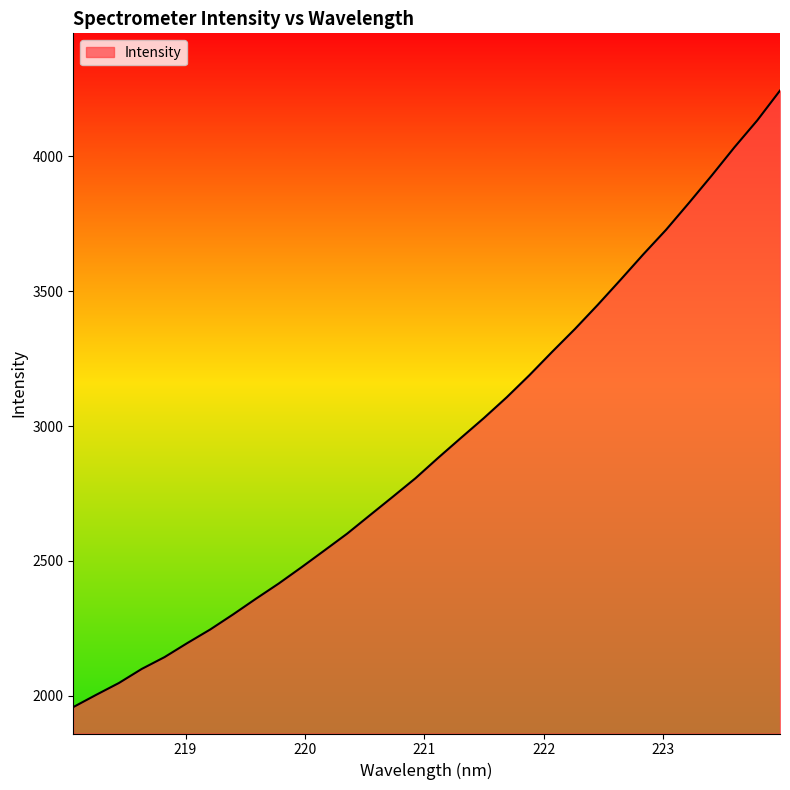

What is the smallest value displayed?

1958.3